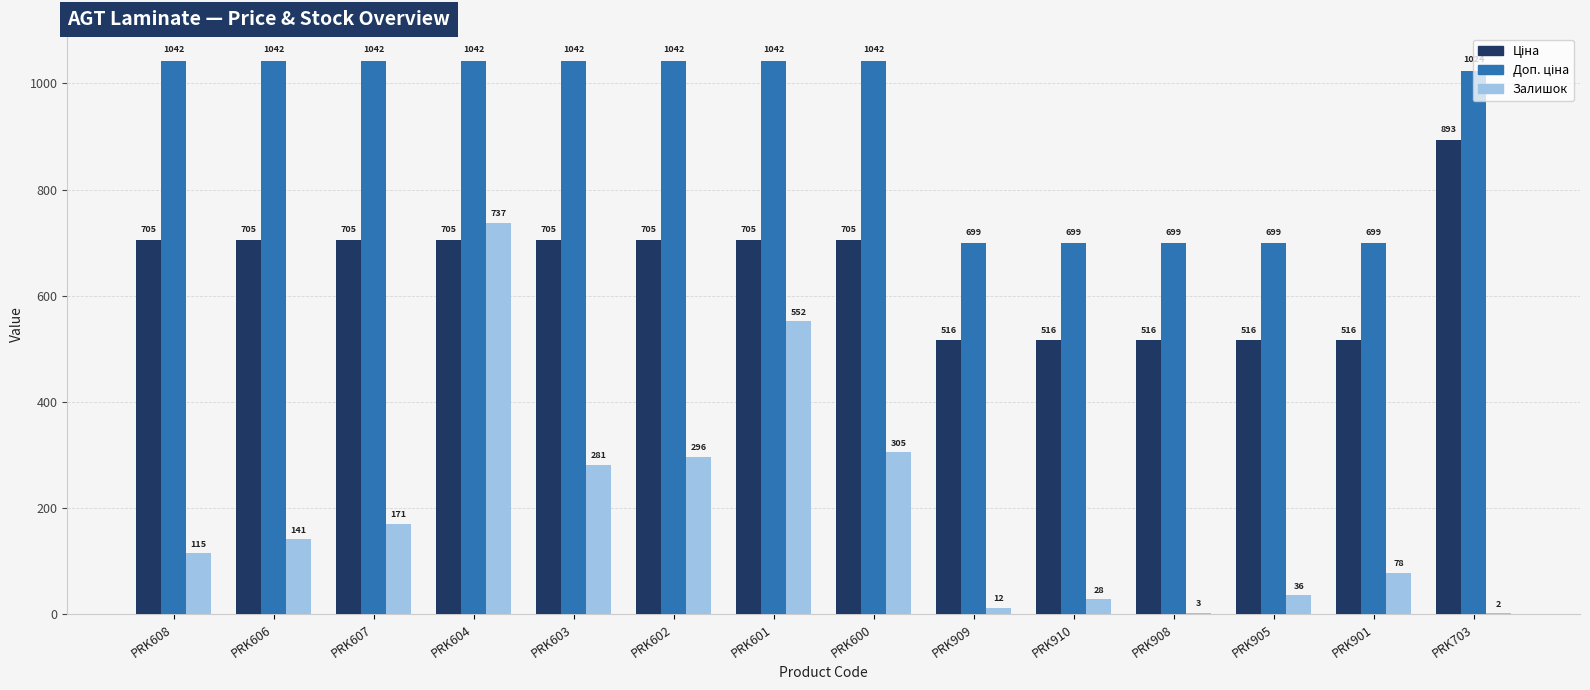

What is the spread (max minus min) of values at PRK607?

871.0